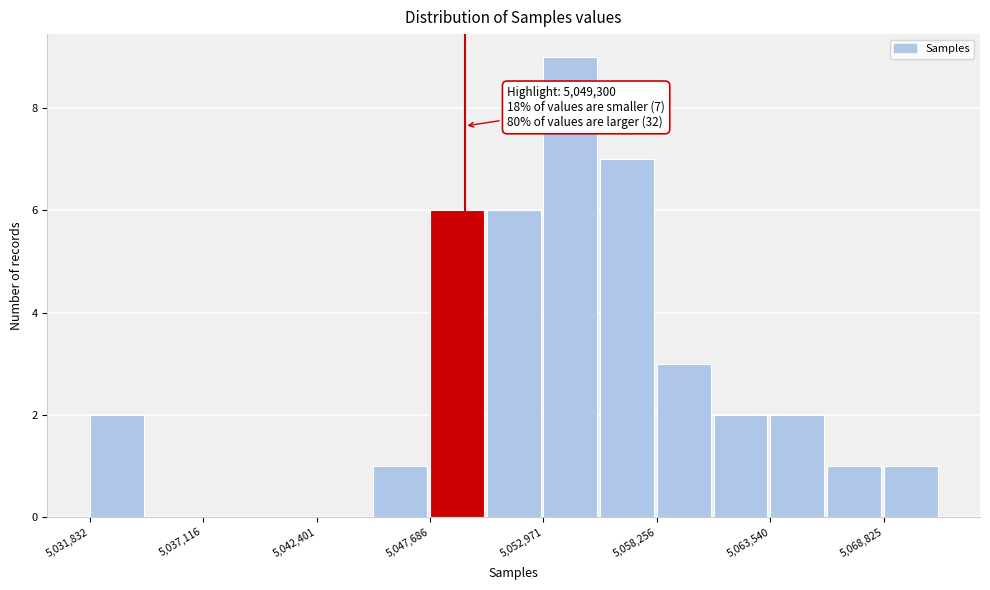

Read against the x-axis, roughly where is the centre of the tallest bar?

5054000